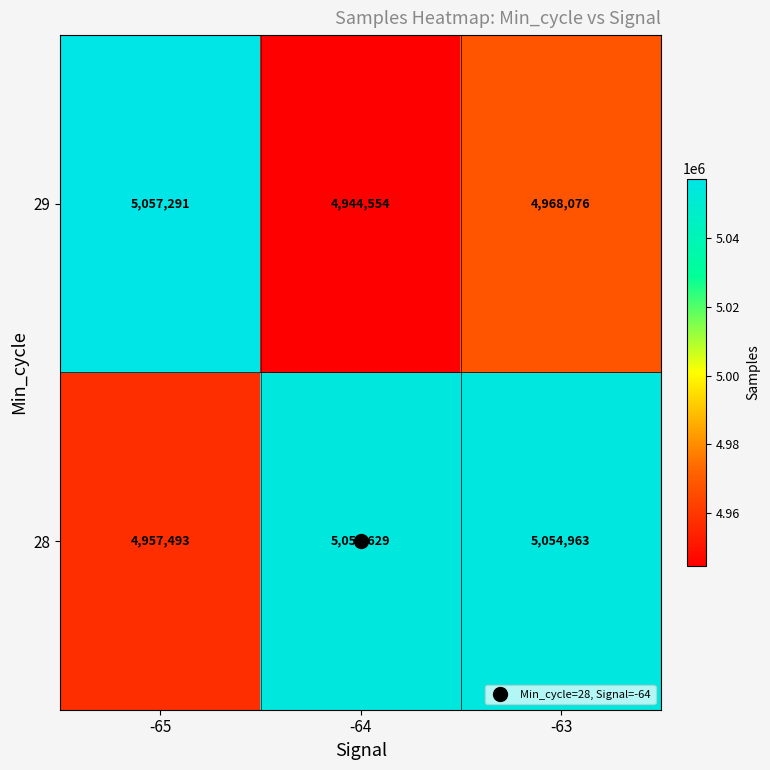

How many categories are shown in the chart?

3